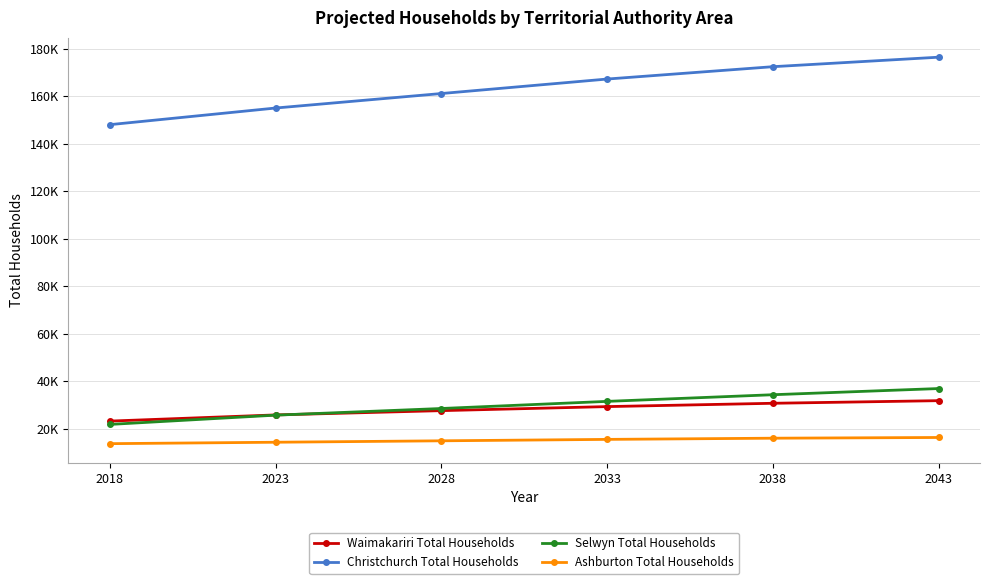

At which category is the sum across all series the highest?

2043